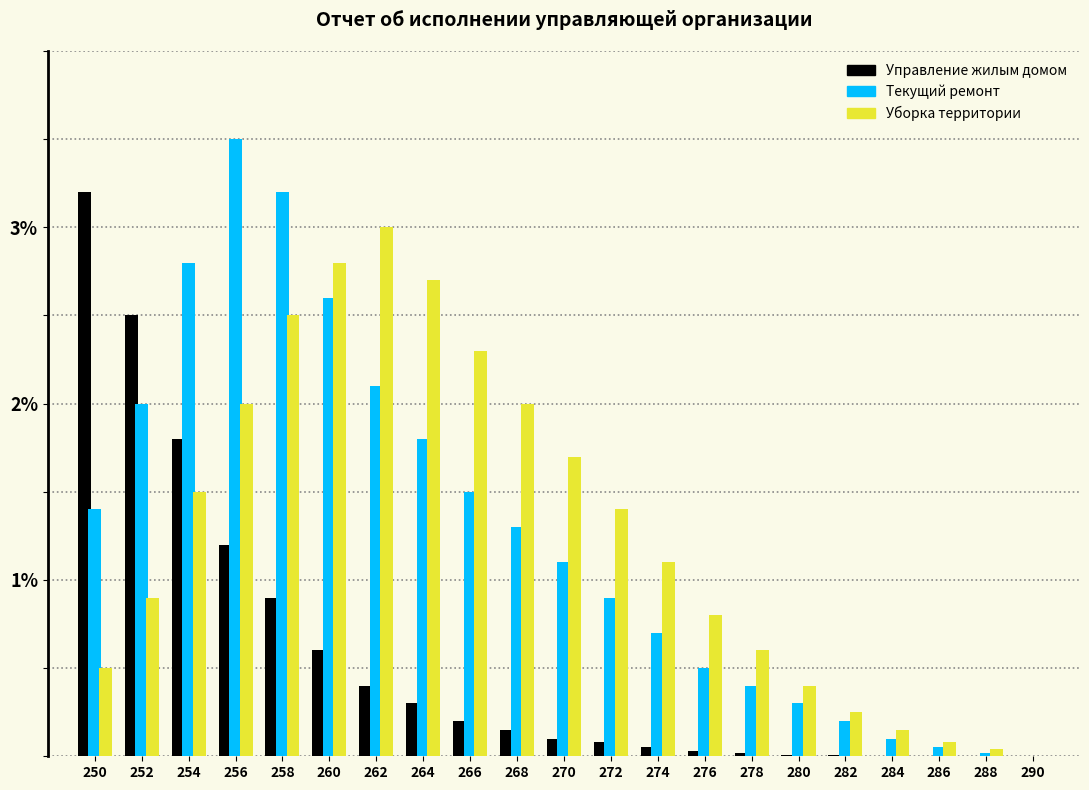

What is the sum of all Уборка территории values?

26.7